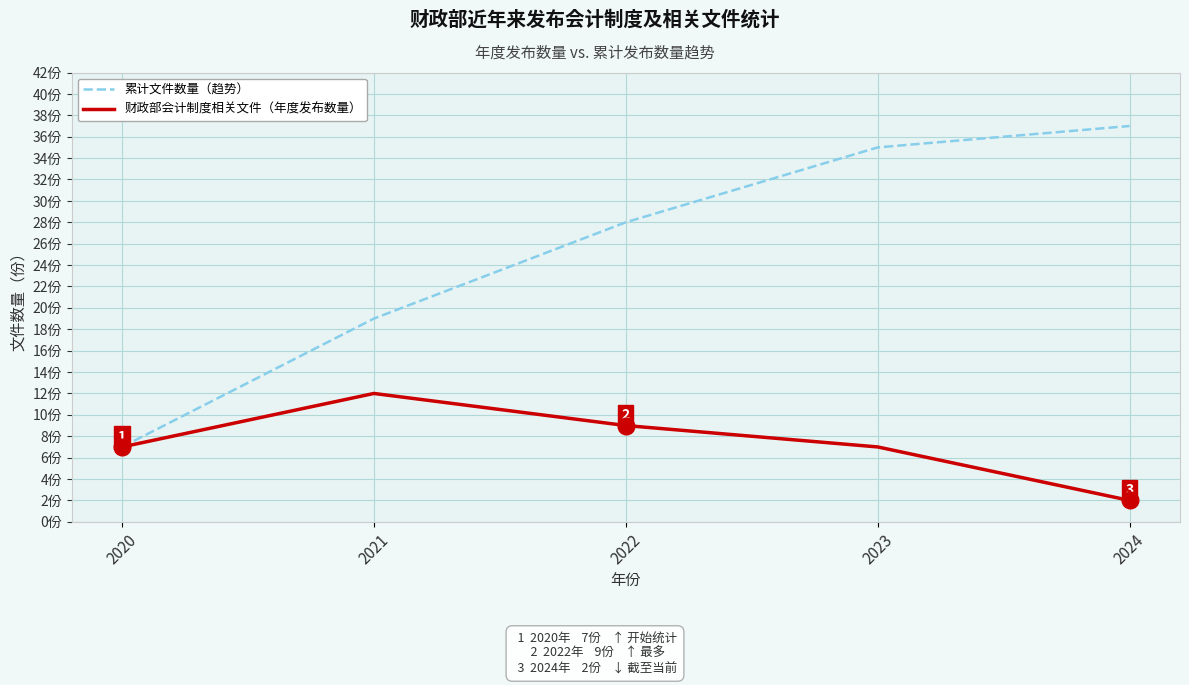

What is the sum of all 累计文件数量（趋势） values?

126